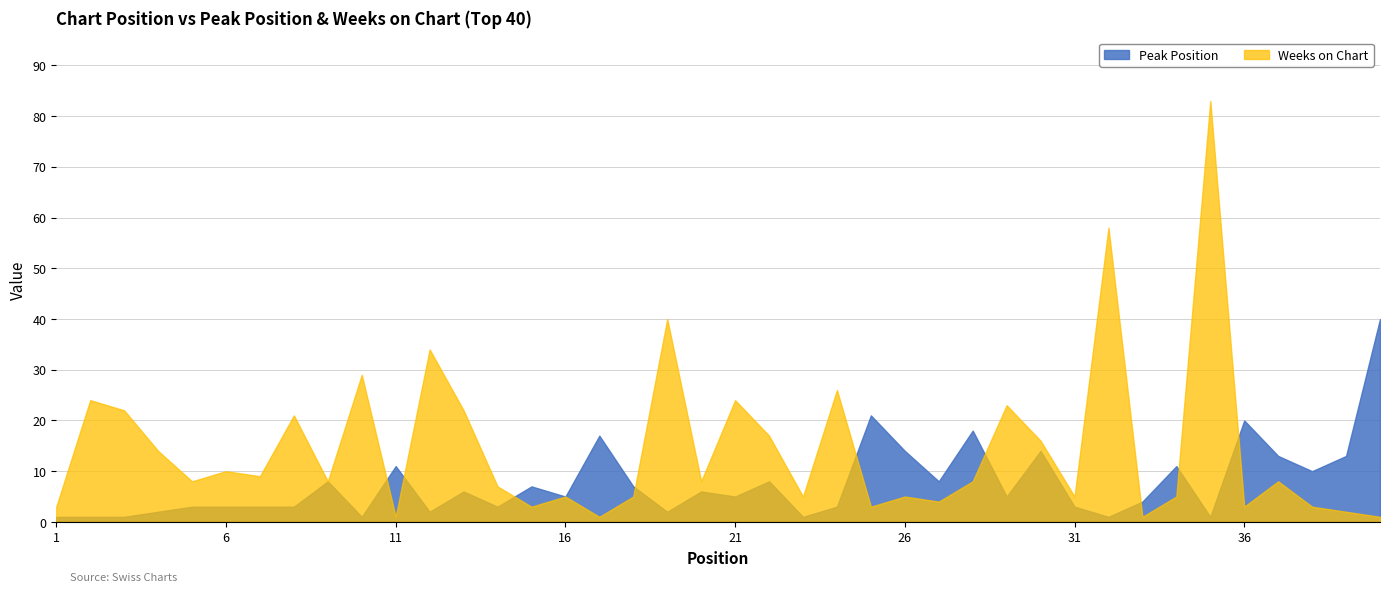

Count the number of categories in the chart.

40